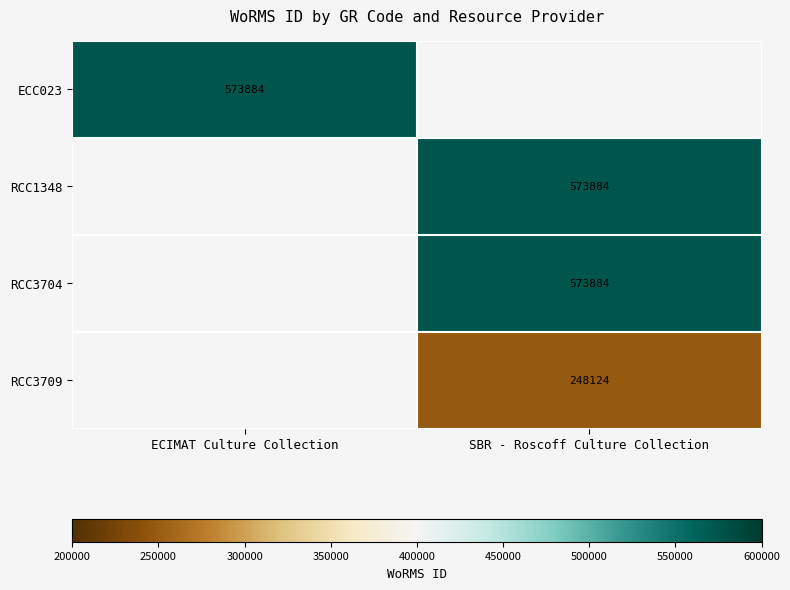

What is the maximum value shown in the chart?

573884.0